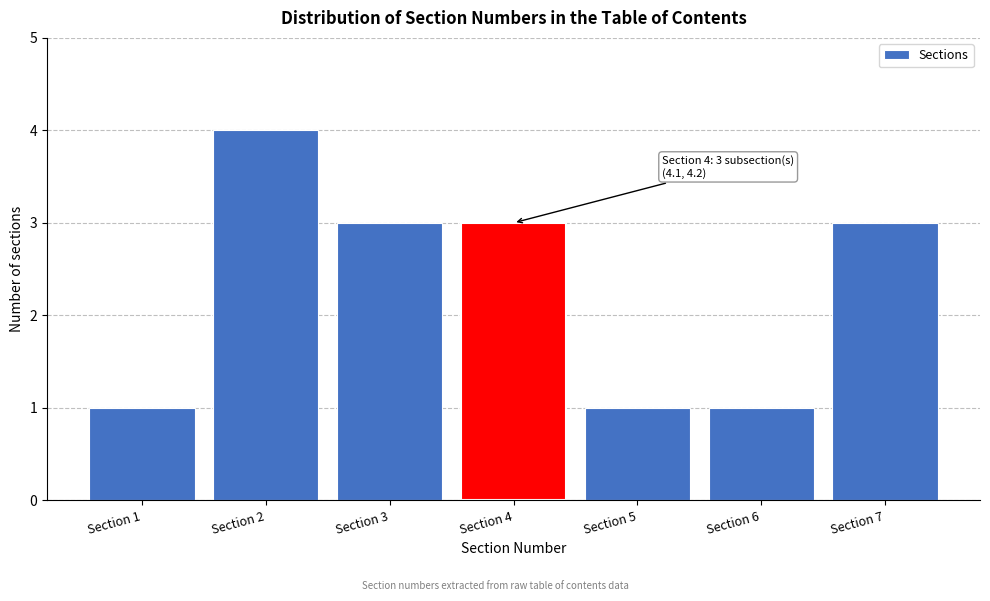

Over which range of the x-axis is the bar tallest?

1.5 to 2.5